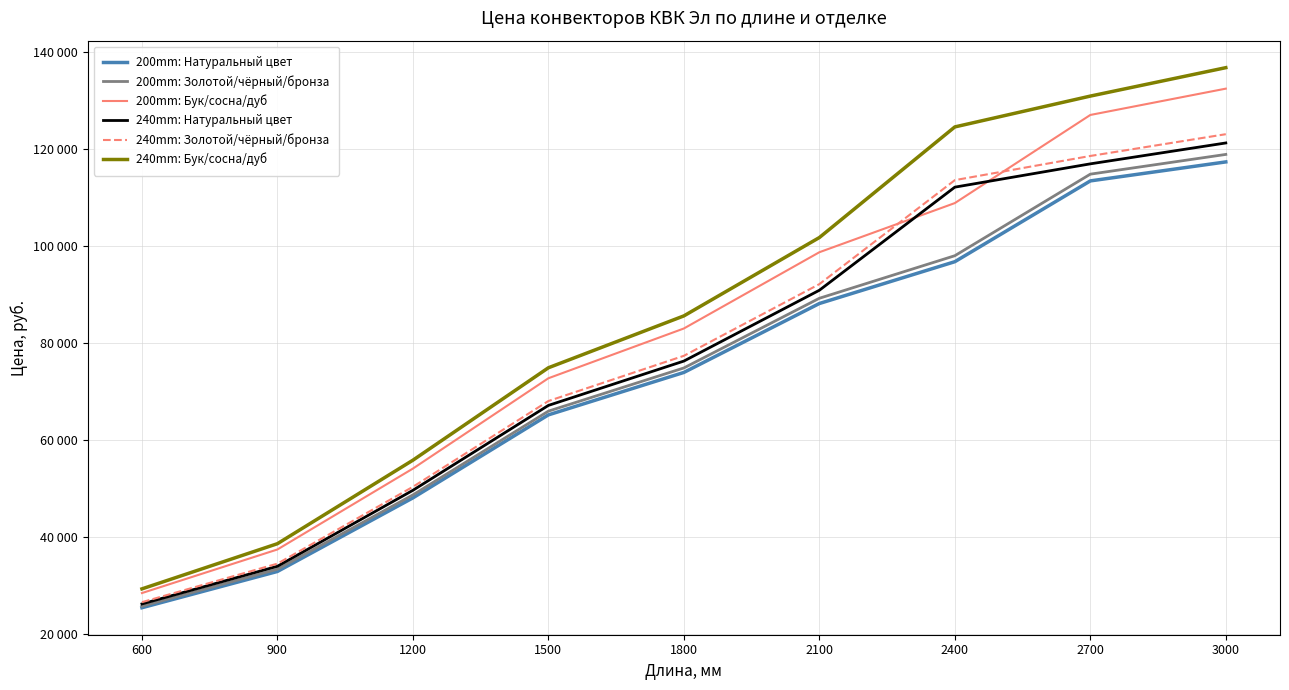

True or false: 240mm: Натуральный цвет and 240mm: Бук/сосна/дуб cross at least once.

False